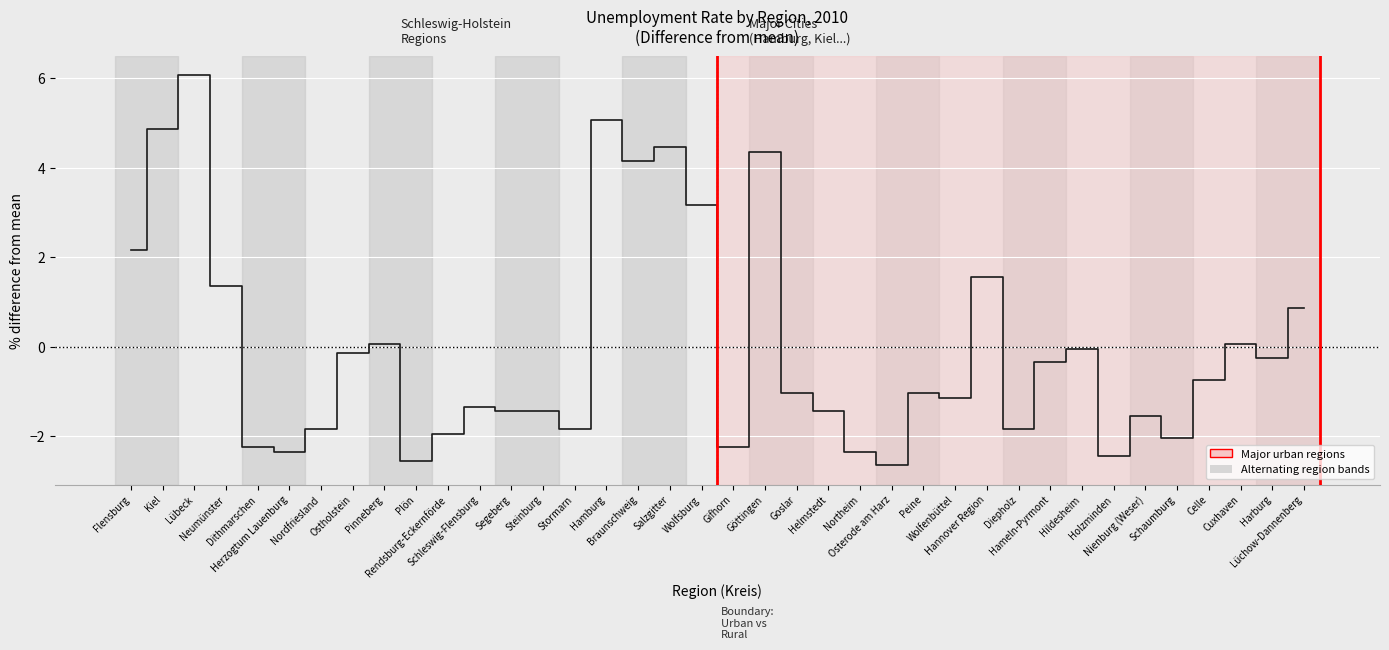

What is the greatest value displayed?

6.1